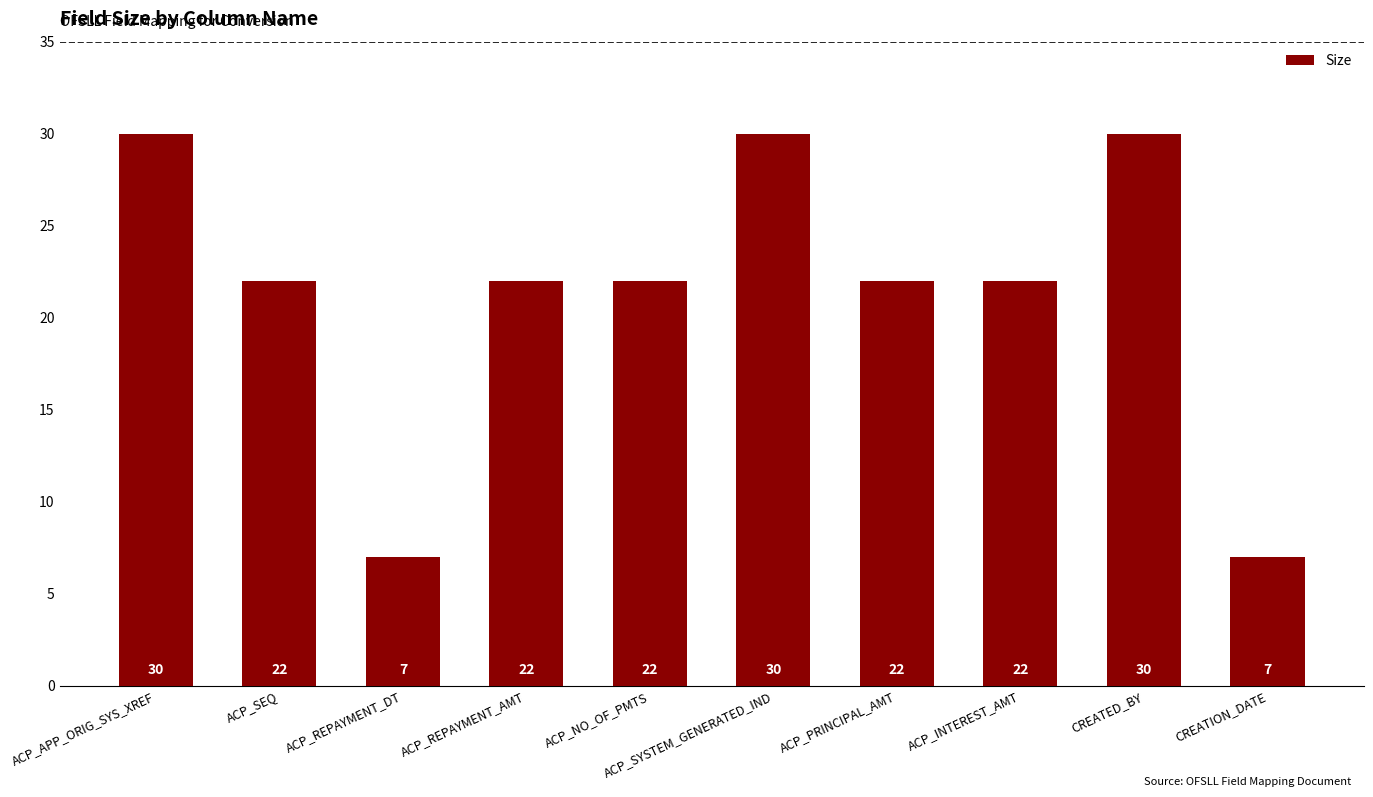

Count the values in the range 22 to 30.

8